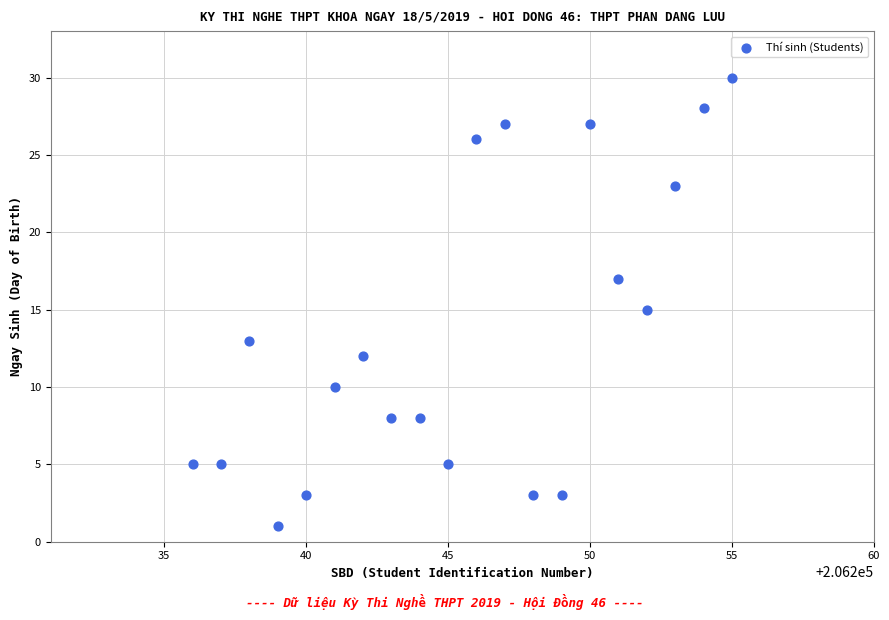

What is the range of Y values (max minus min)?

29